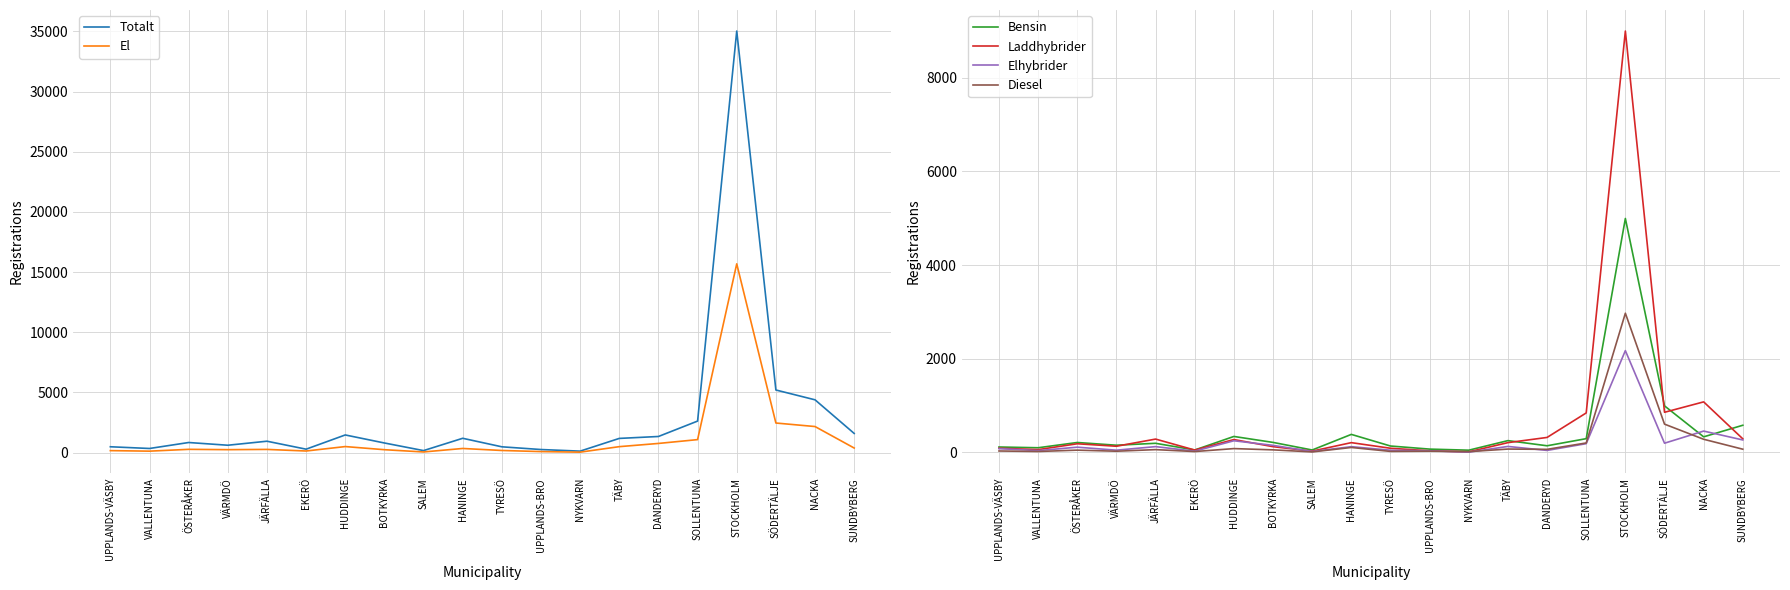

List the labels in order of Diesel value, largest first.

STOCKHOLM, SÖDERTÄLJE, NACKA, SOLLENTUNA, HANINGE, HUDDINGE, TÄBY, SUNDBYBERG, DANDERYD, JÄRFÄLLA, BOTKYRKA, ÖSTERÅKER, UPPLANDS-VÄSBY, UPPLANDS-BRO, VÄRMDÖ, TYRESÖ, VALLENTUNA, EKERÖ, NYKVARN, SALEM